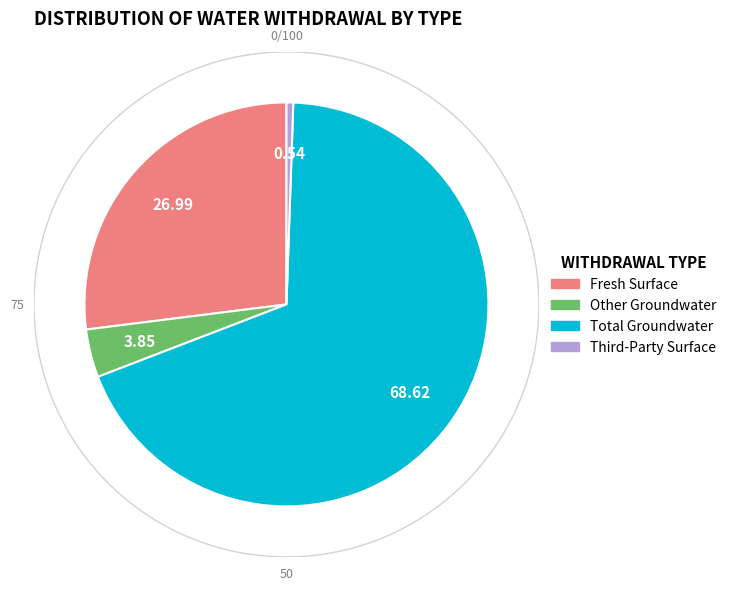

The Other Groundwater Withdrawal slice represents 1% of the pie. True or false?

False